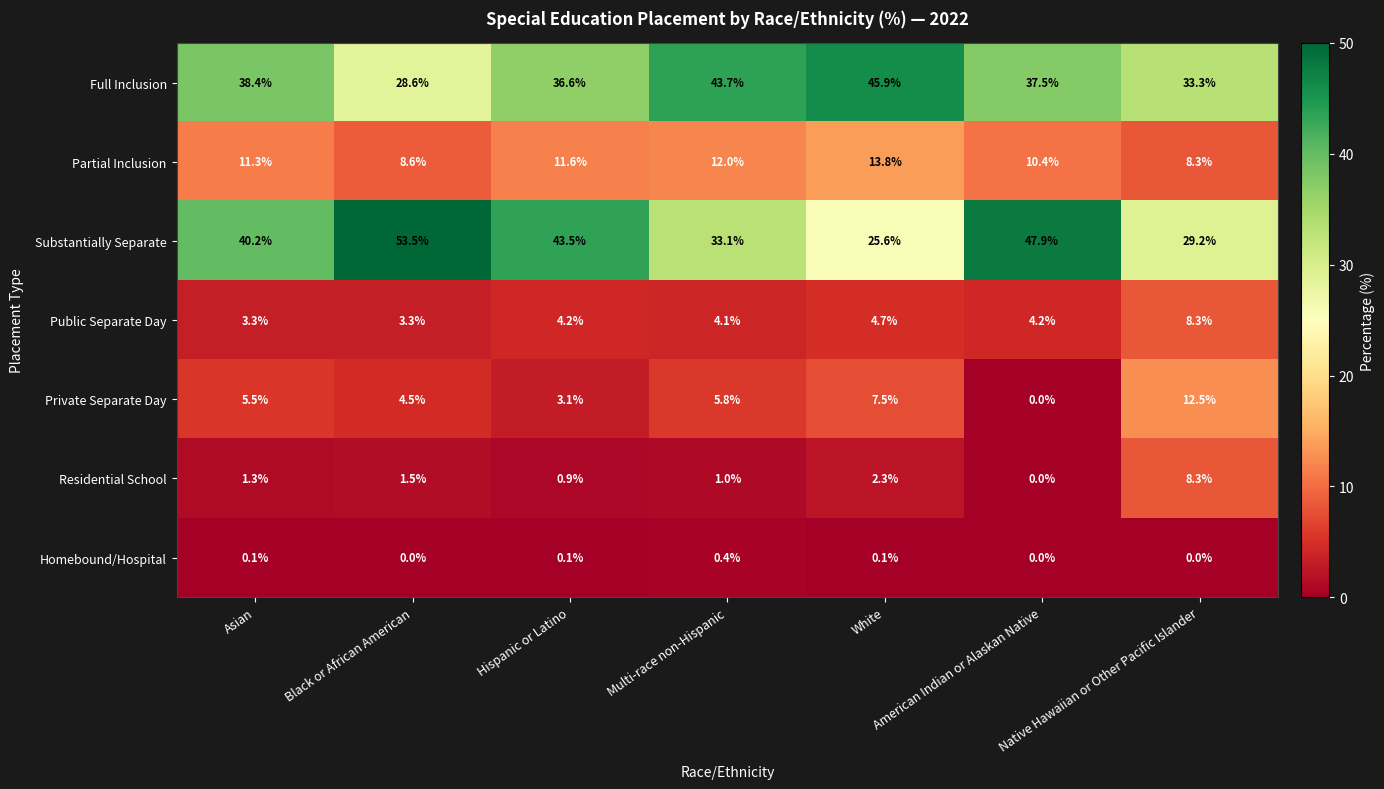

What is the spread (max minus min) of values at Hispanic or Latino?

43.4